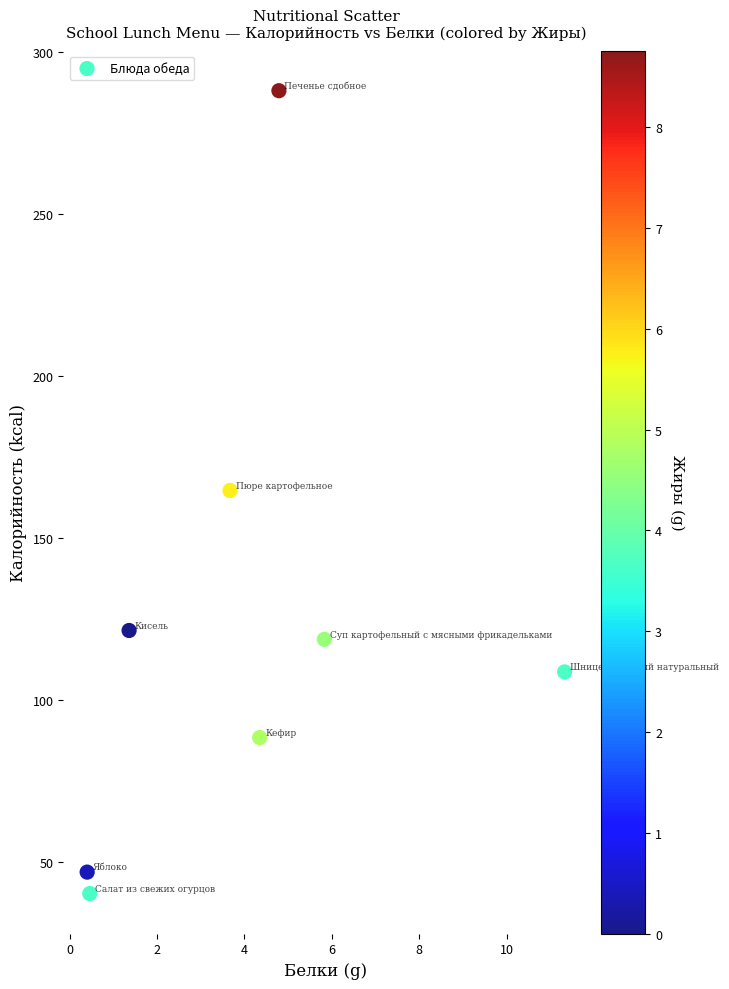

What is the range of Y values (max minus min)?

247.6